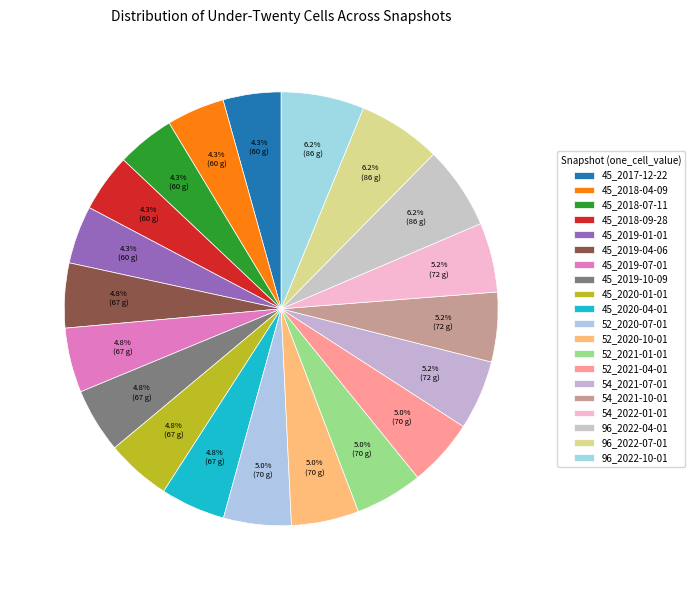

The 45_2019-04-06 slice represents 10% of the pie. True or false?

False